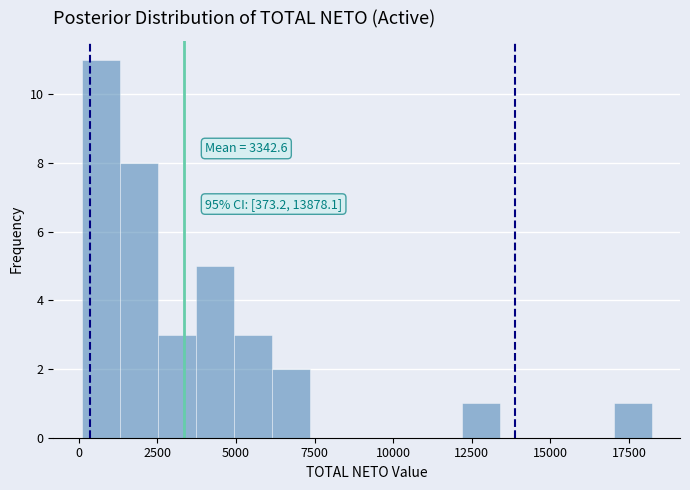

Around what value on the x-axis is the tallest bar? Give the approximate position of its centre, as read against the axis.

500